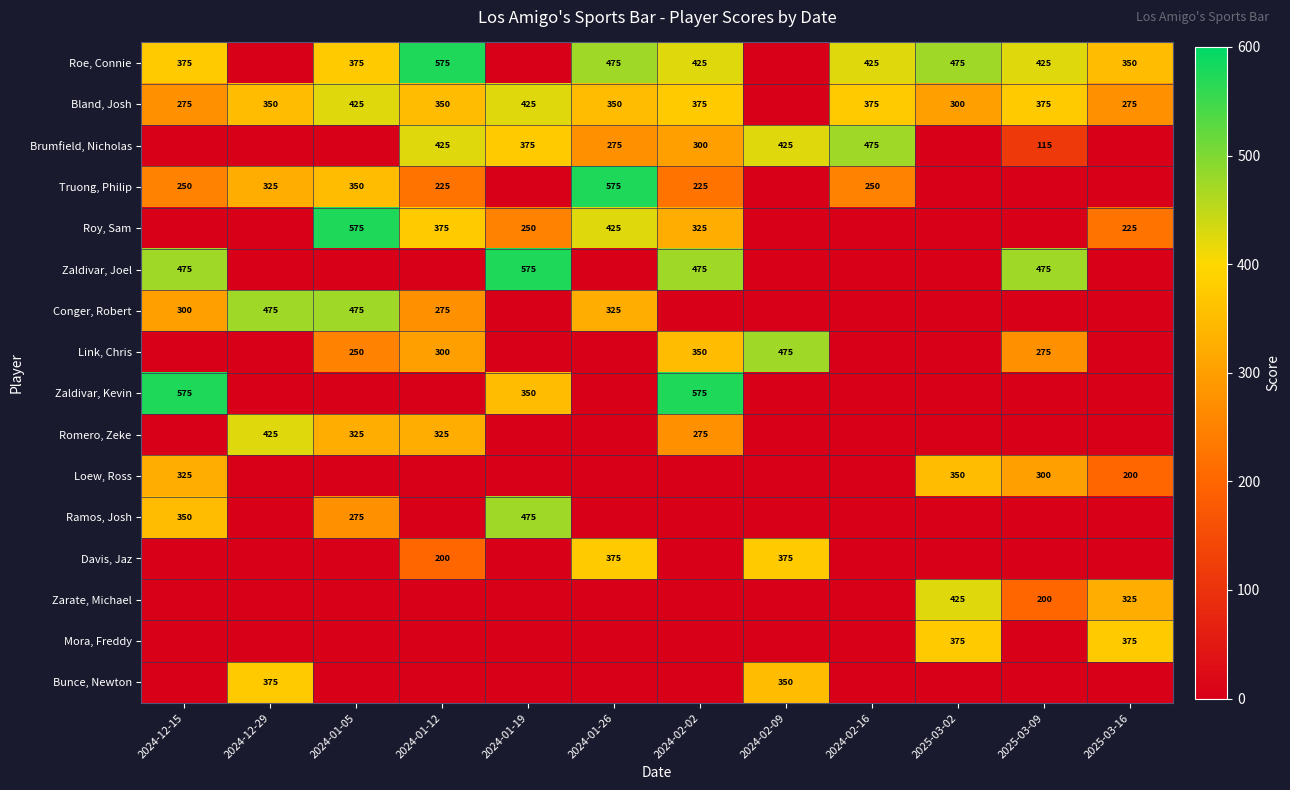

Is it true that Loew, Ross equals 105 at 2024-12-15?

False